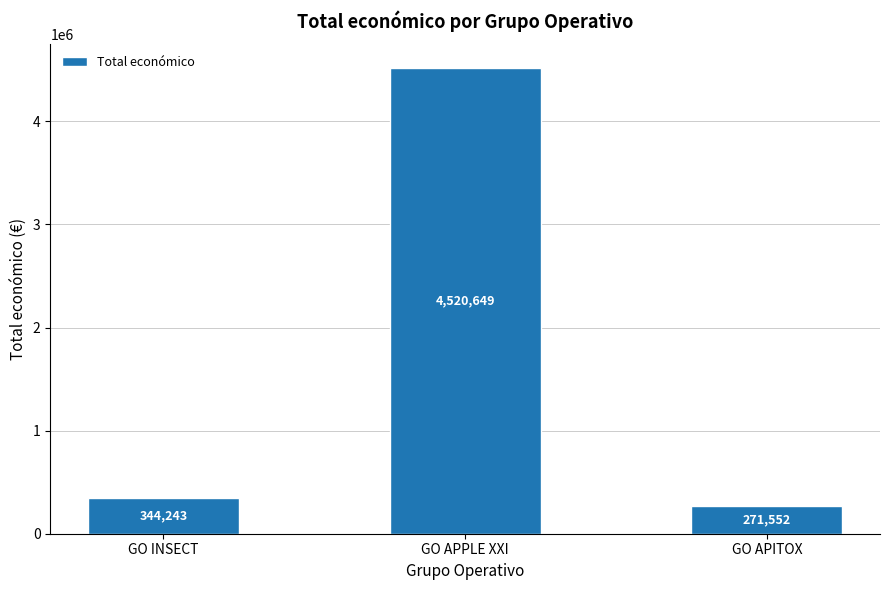

Are the bars horizontal?

No